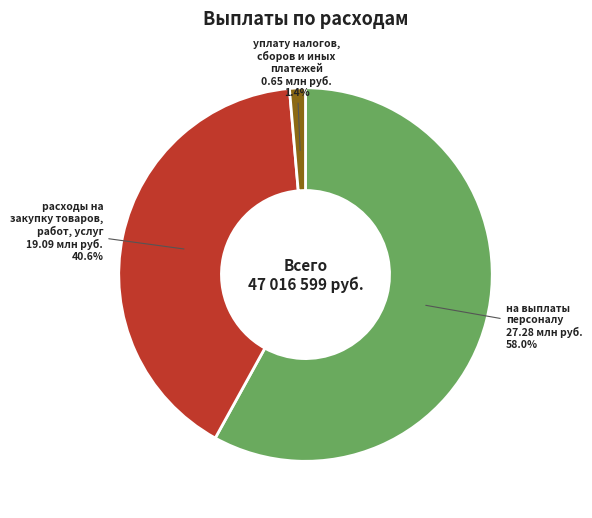

How much of the chart is everything except на выплаты персоналу?

42.0%